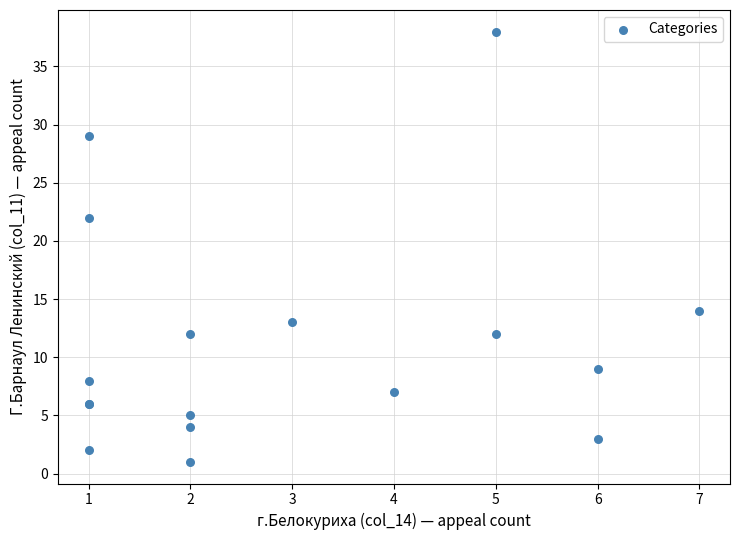

What Y value in the scatter plot is closest to 19?

22